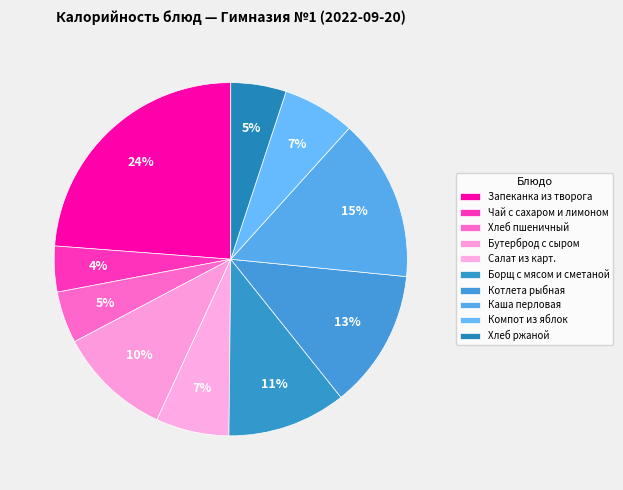

How many slices are in this pie chart?

10